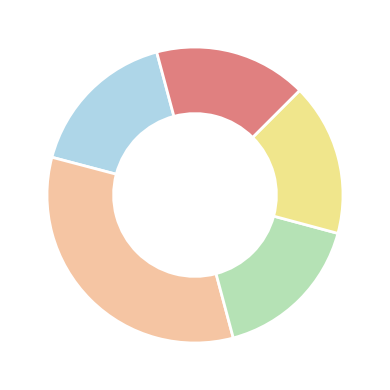

Is there any slice that represents more than half of the pie?

No